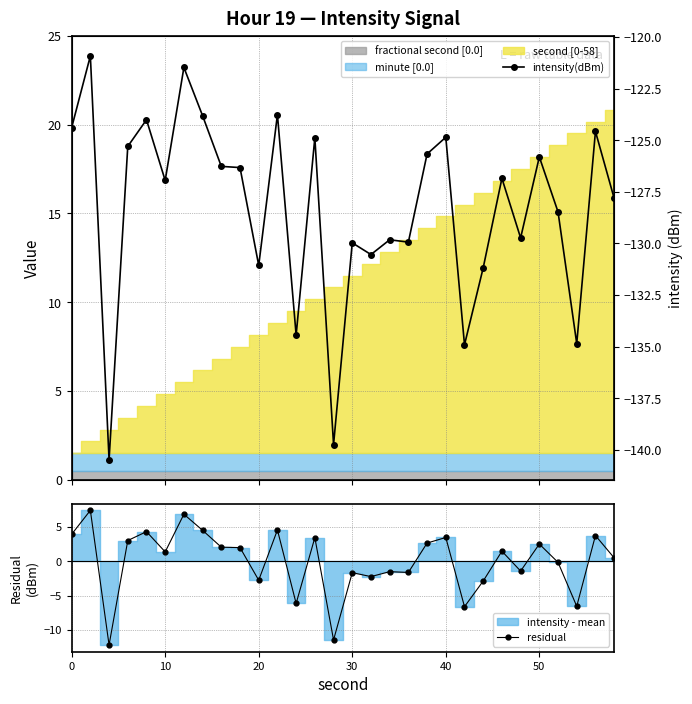

Count the number of categories in the chart.

30